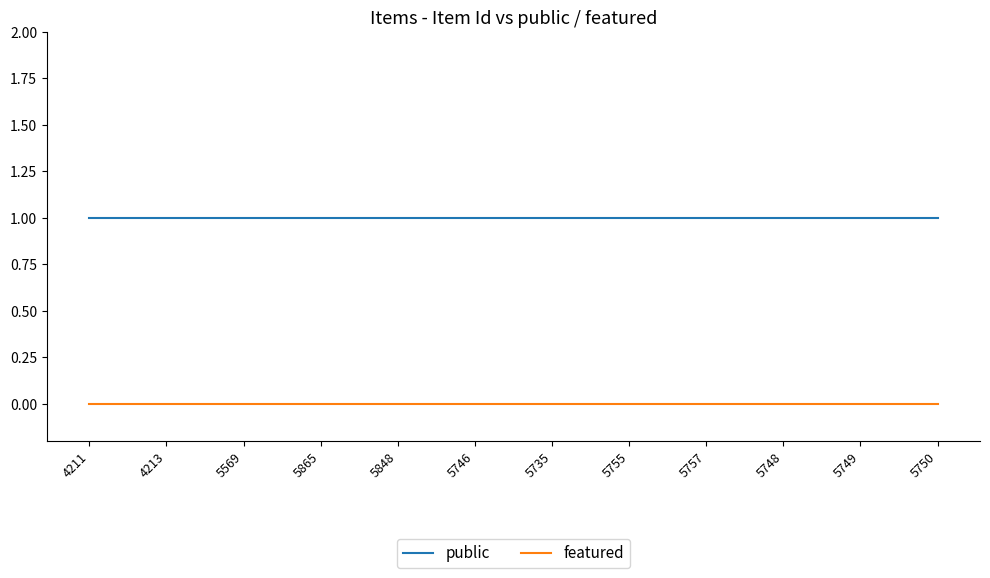

Count the number of categories in the chart.

12